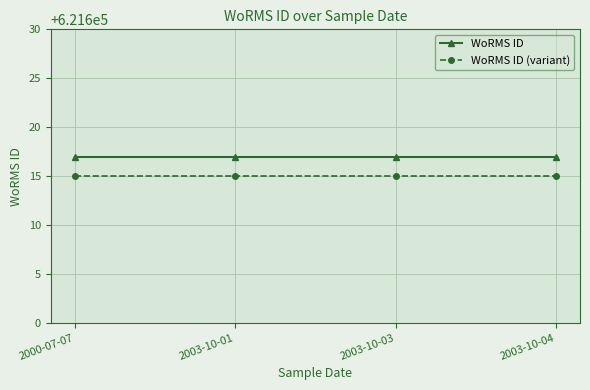

The value of WoRMS ID at 2003-10-03 is 621617. True or false?

True